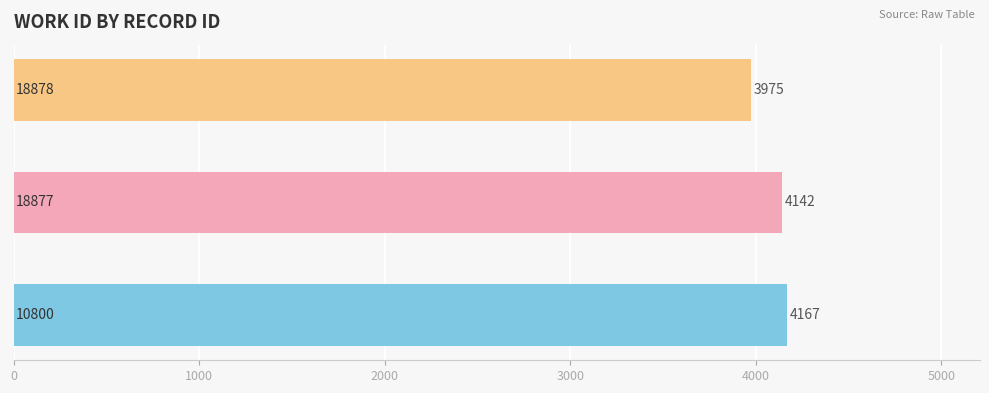

What is the maximum value shown in the chart?

4167